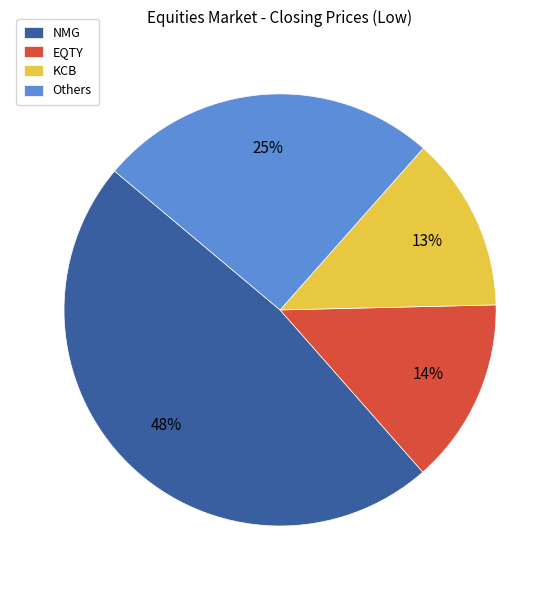

True or false: EQTY accounts for 1% of the total.

False